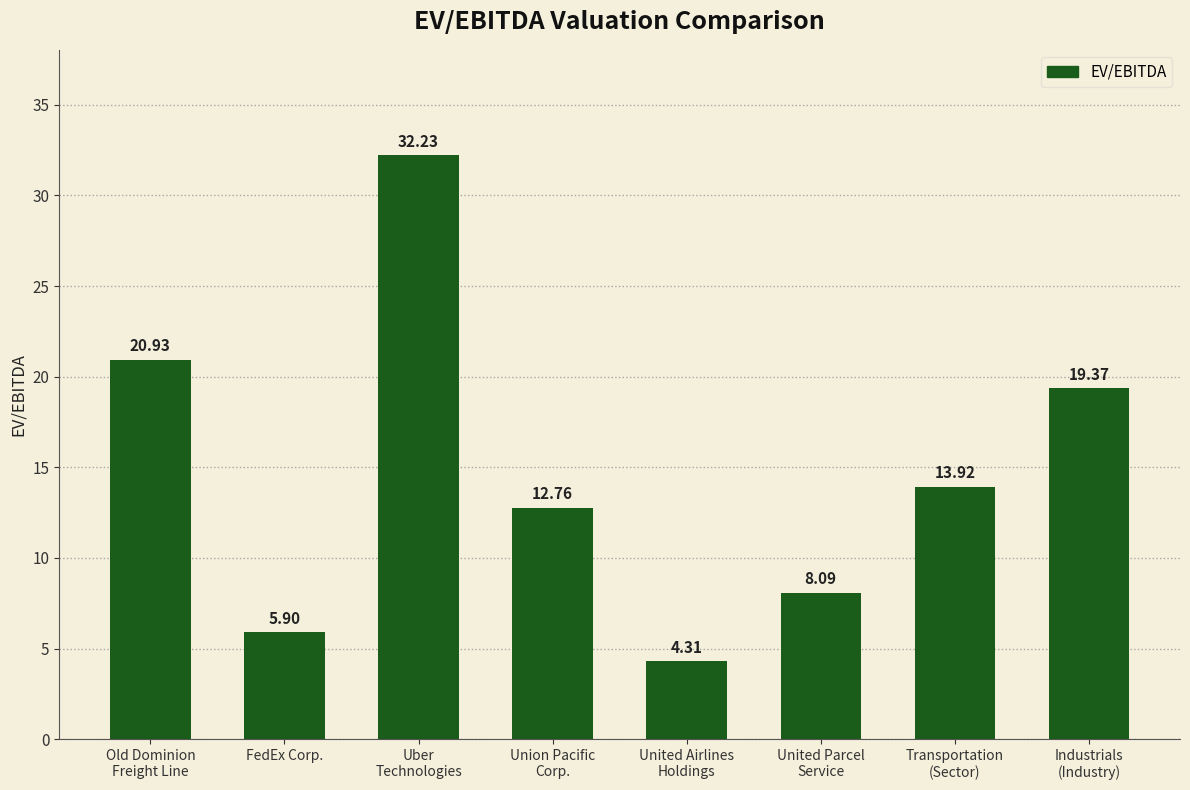

List the labels in order of value, smallest first.

United Airlines
Holdings, FedEx Corp., United Parcel
Service, Union Pacific
Corp., Transportation
(Sector), Industrials
(Industry), Old Dominion
Freight Line, Uber
Technologies